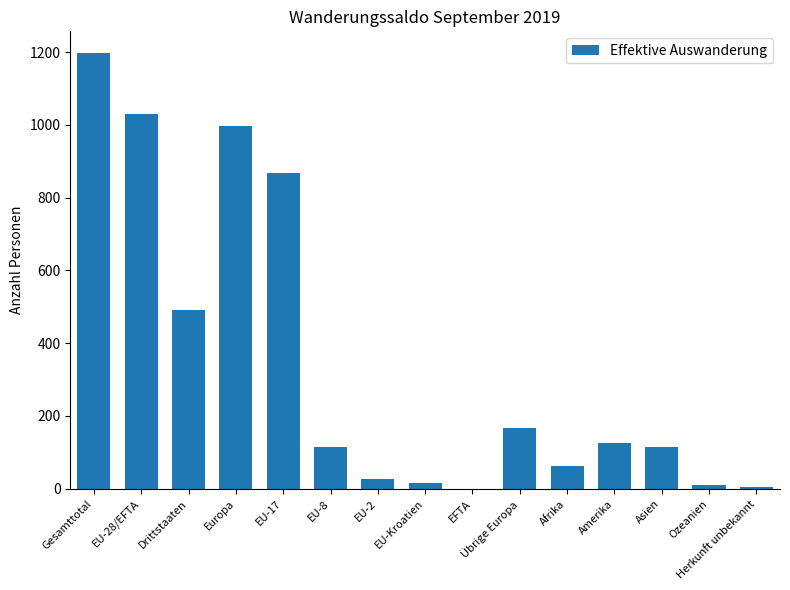

What is the maximum value shown in the chart?

1197